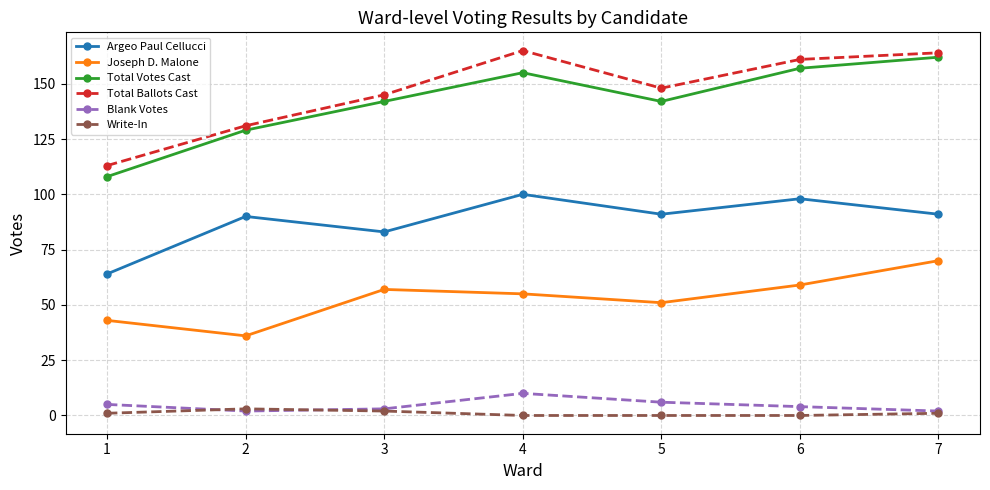

How many interior local peaks does the Argeo Paul Cellucci series have?

3